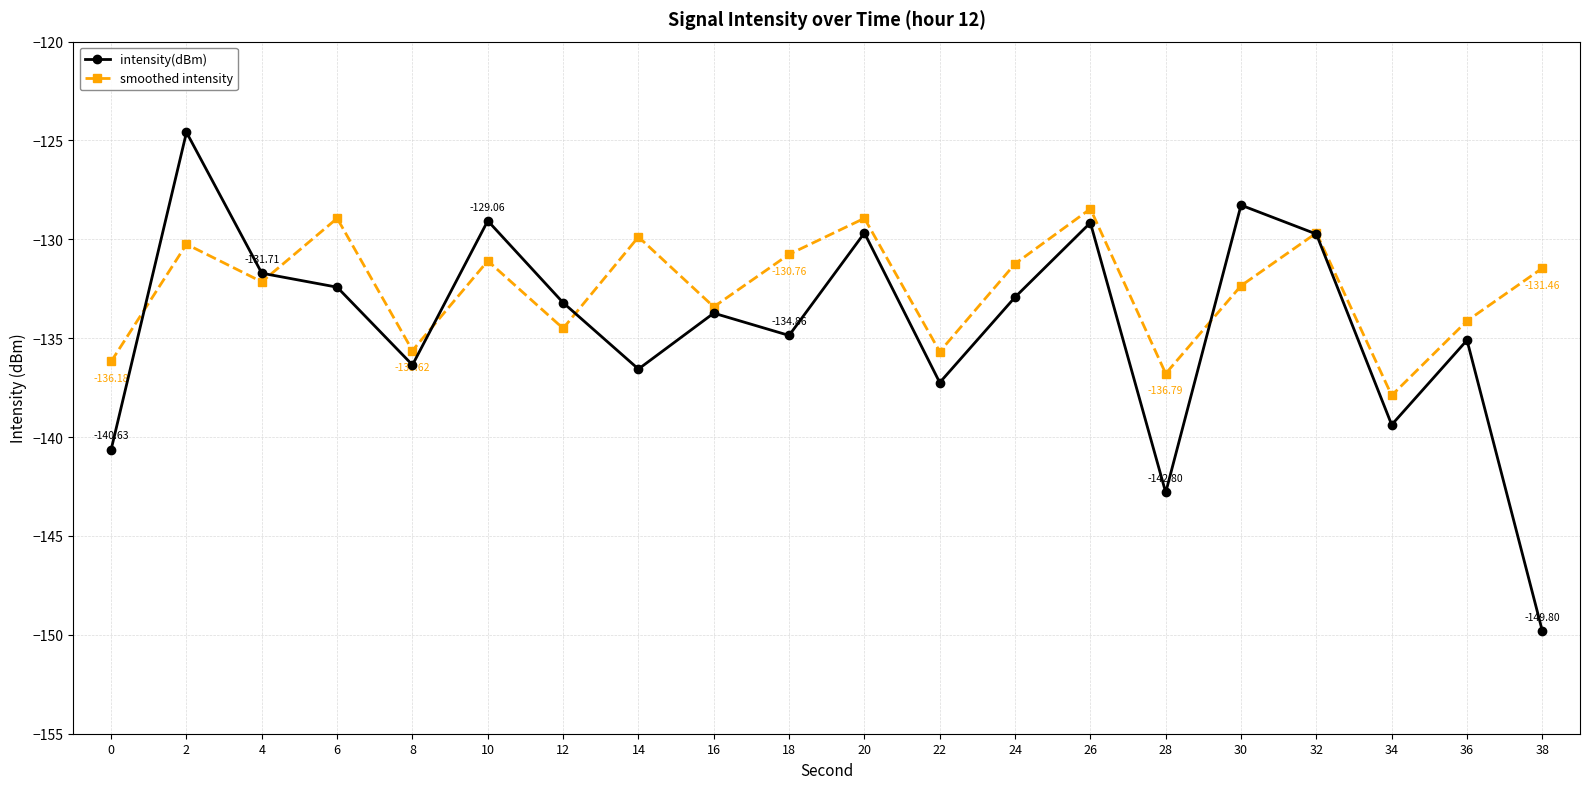

The intensity(dBm) series shows -29.1 at 6. True or false?

False